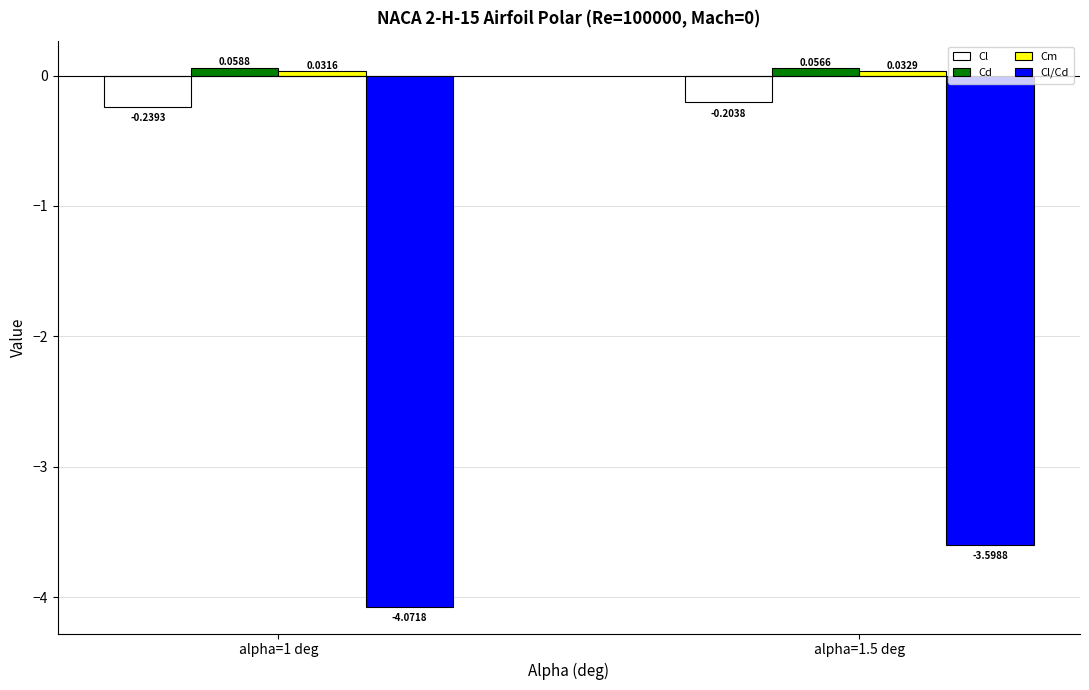

Which category has the highest value in the Cl series?

alpha=1.5 deg